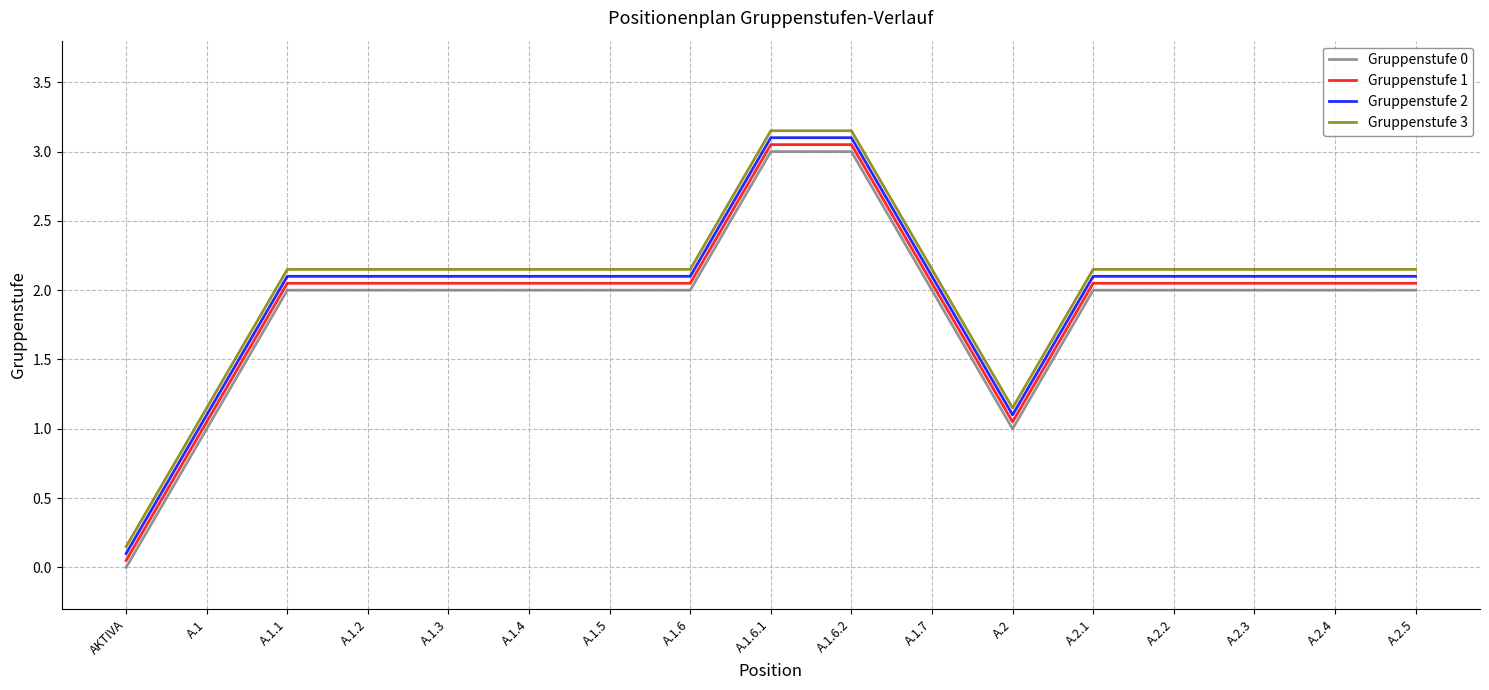

True or false: Gruppenstufe 1 and Gruppenstufe 3 intersect in this chart.

False